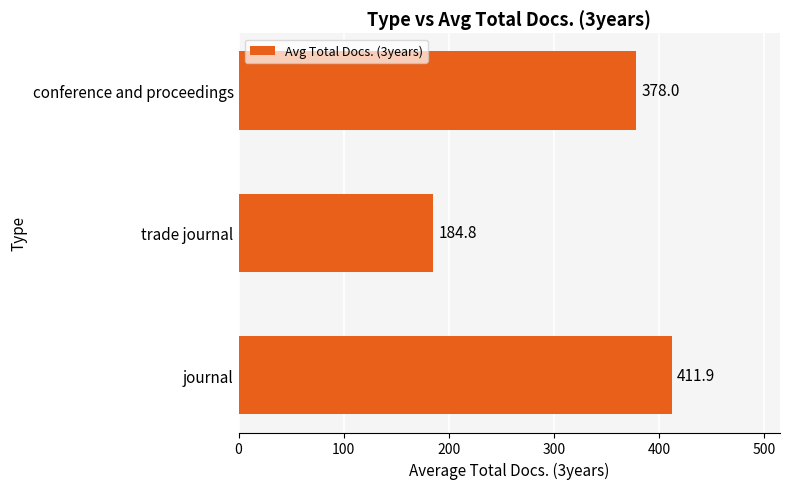

What is the sum of all values?

974.7